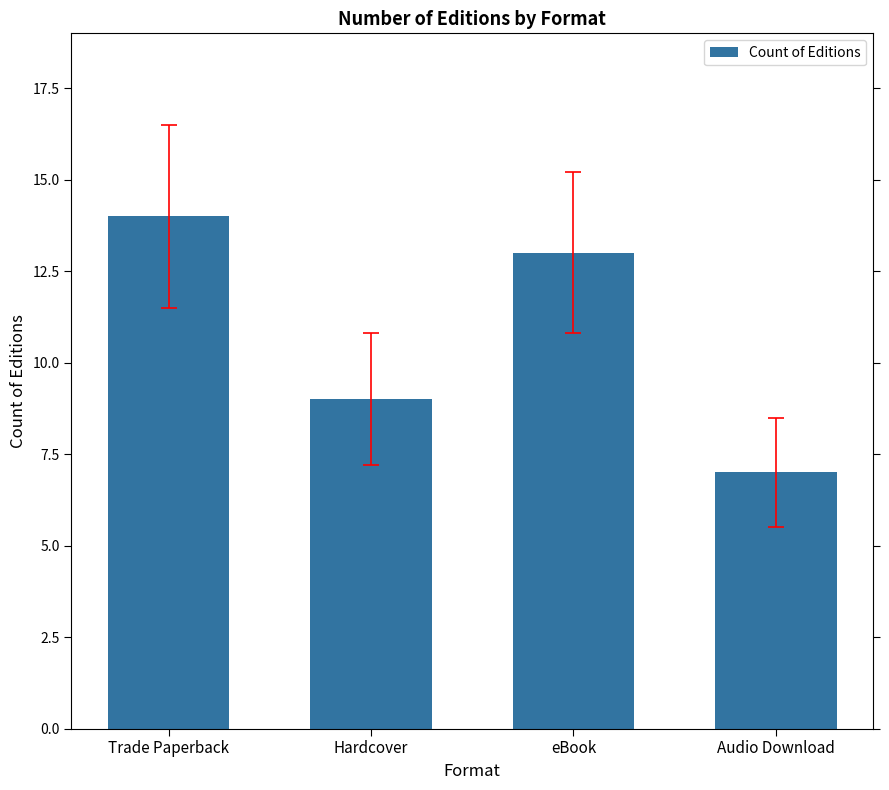

Is it true that the value at eBook is 13?

True